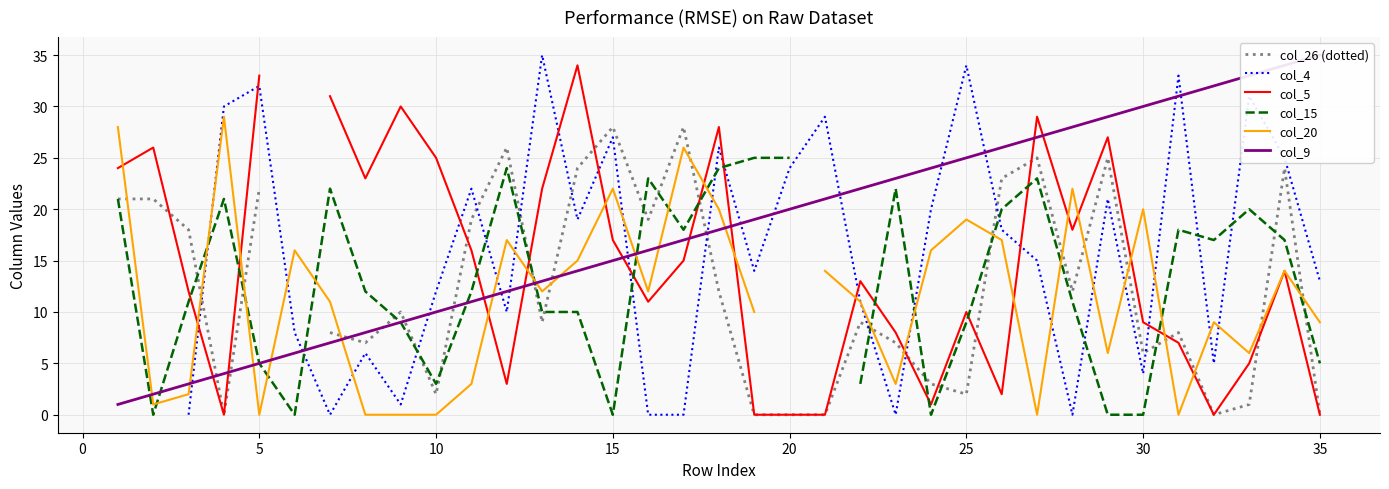

Which series has the largest total across all categories?

col_9